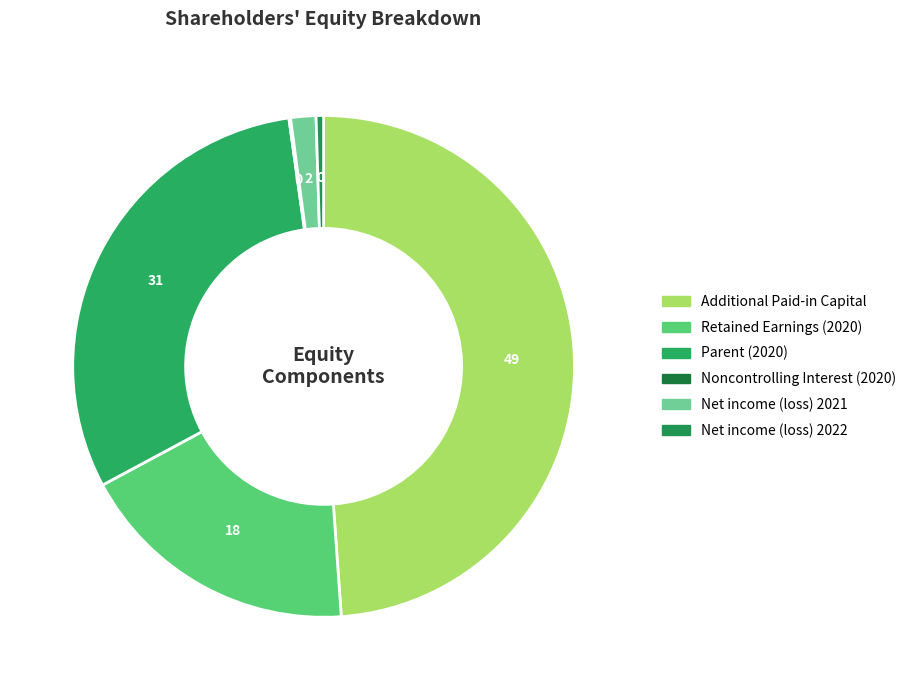

How many segments does this pie chart have?

6